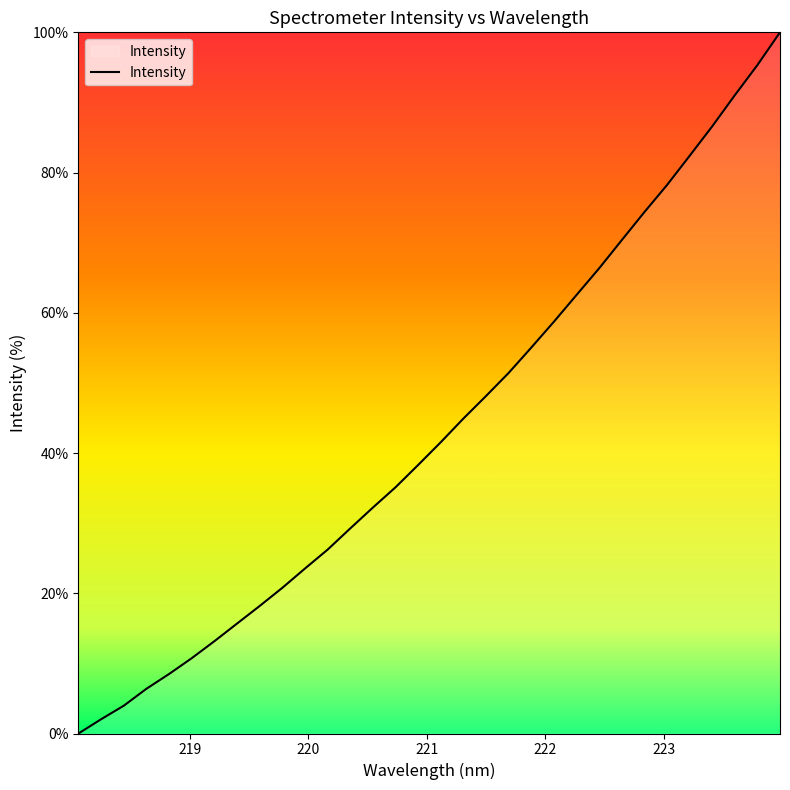

What is the greatest value displayed?

100.0